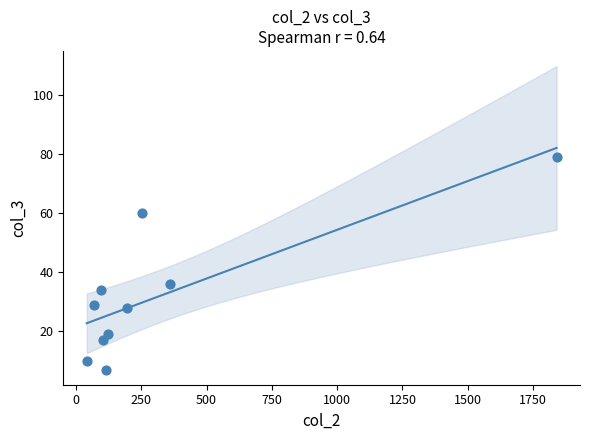

What Y value in the scatter plot is closest to 43?

36